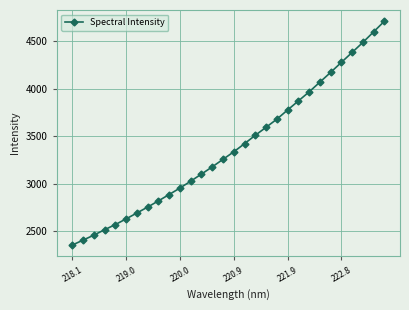

True or false: the data has more than 0 interior local peaks.

False